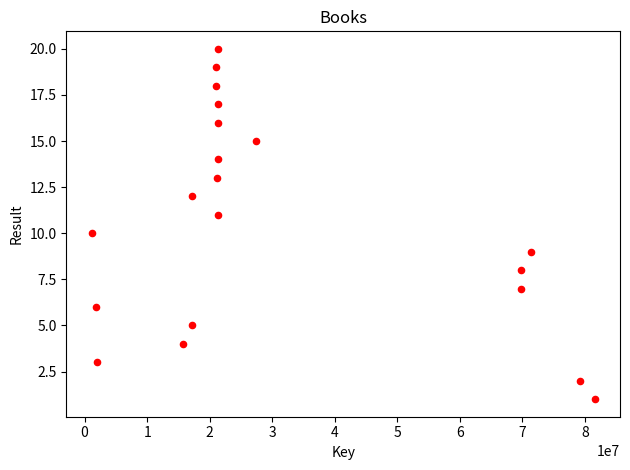

What is the range of X values (max minus min)?

80456435